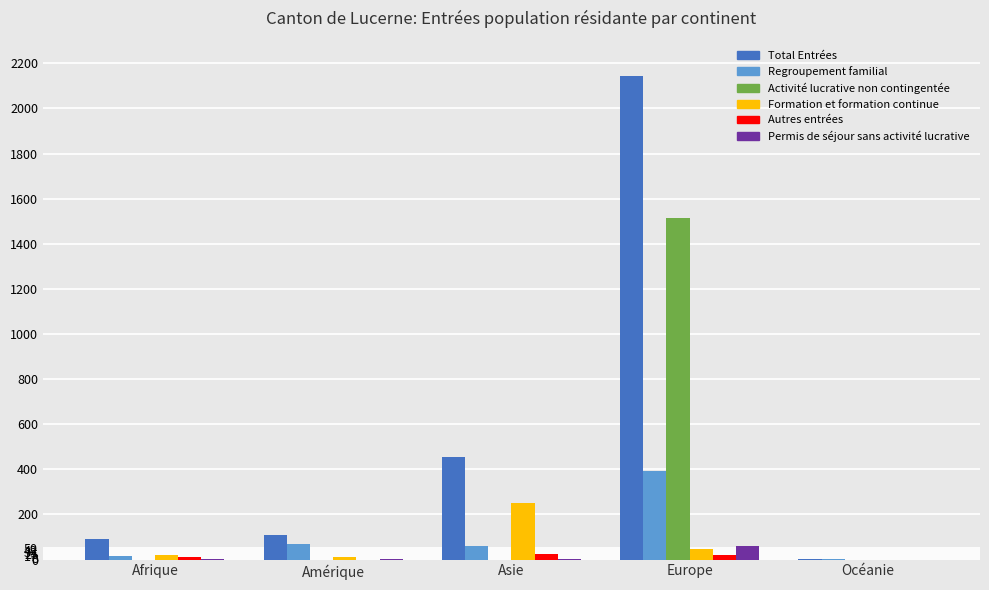

At which label does Permis de séjour sans activité lucrative reach its peak?

Europe